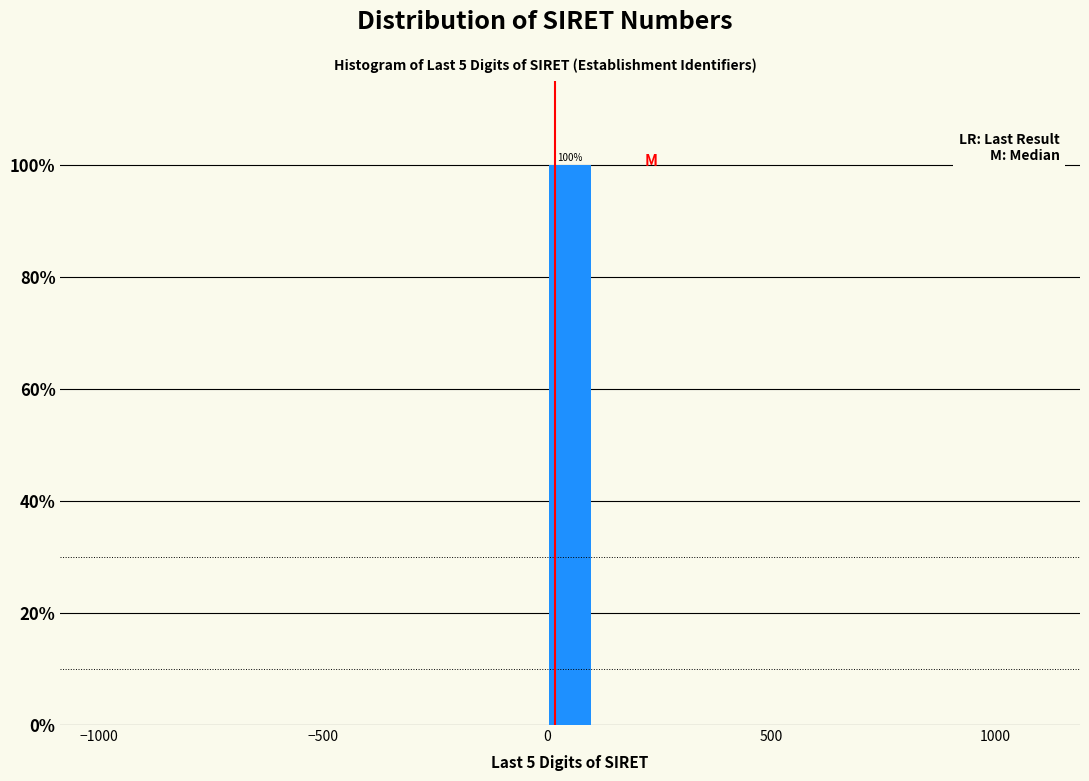

Read against the x-axis, roughly where is the centre of the tallest bar?

50